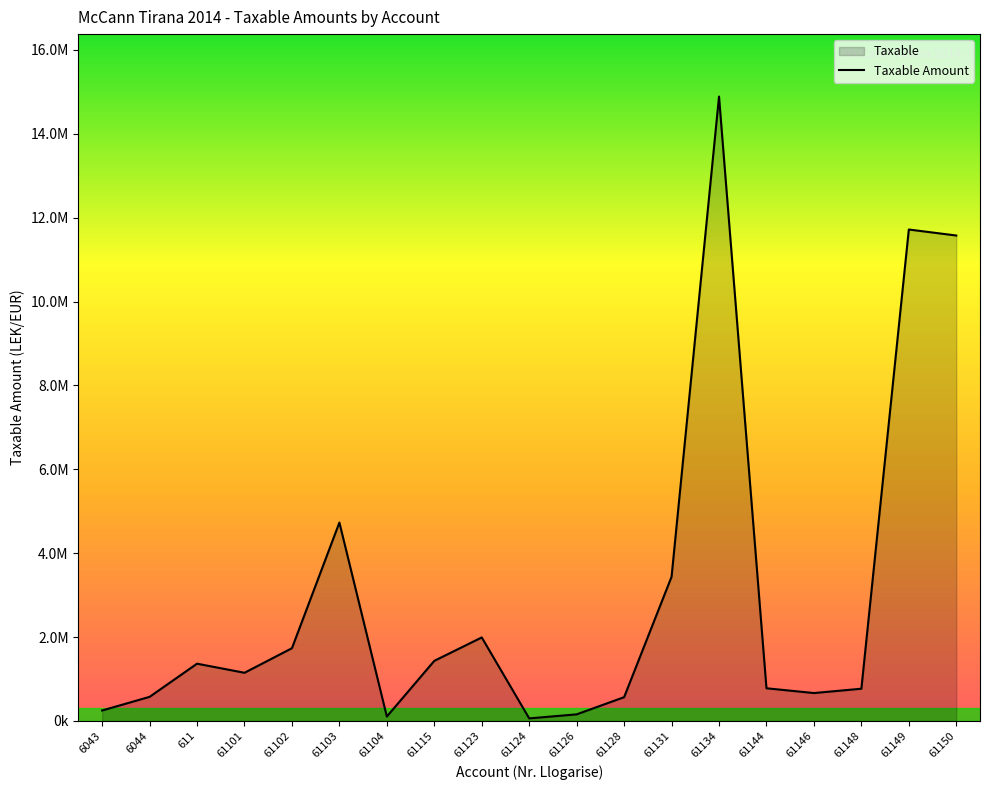

Approximately how many times larger is the value at 61104 compared to 61128?

0.2